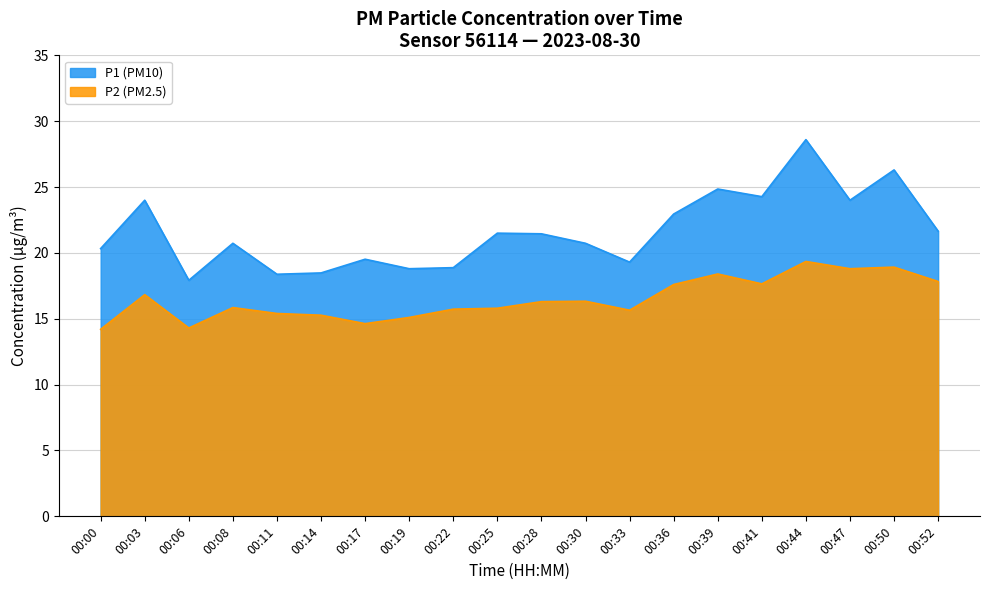

Which series has the largest total across all categories?

P1 (PM10)